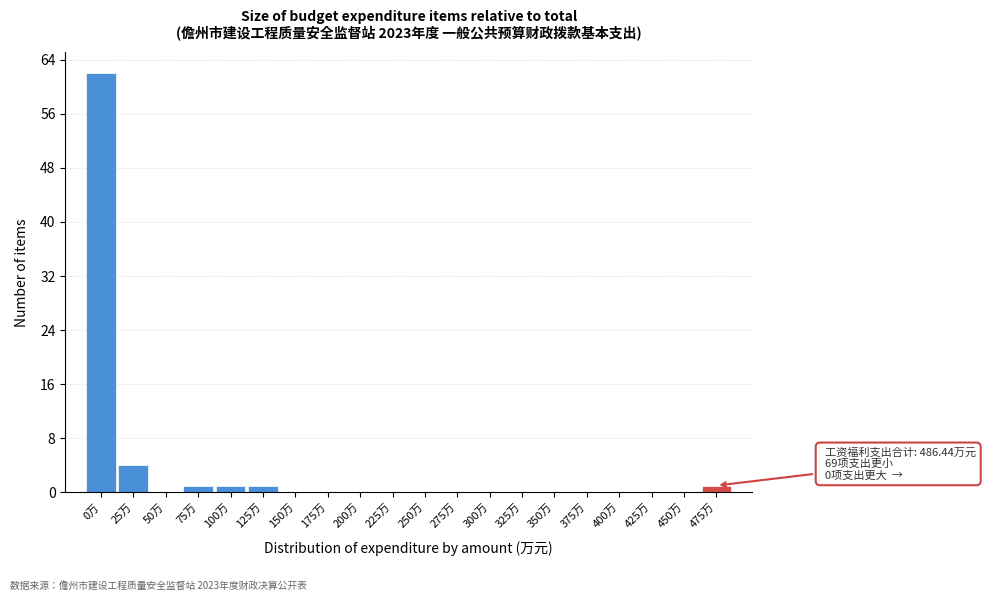

Reading right to left, what are all the values shown in this chart?

475万=1	450万=0	425万=0	400万=0	375万=0	350万=0	325万=0	300万=0	275万=0	250万=0	225万=0	200万=0	175万=0	150万=0	125万=1	100万=1	75万=1	50万=0	25万=4	0万=62